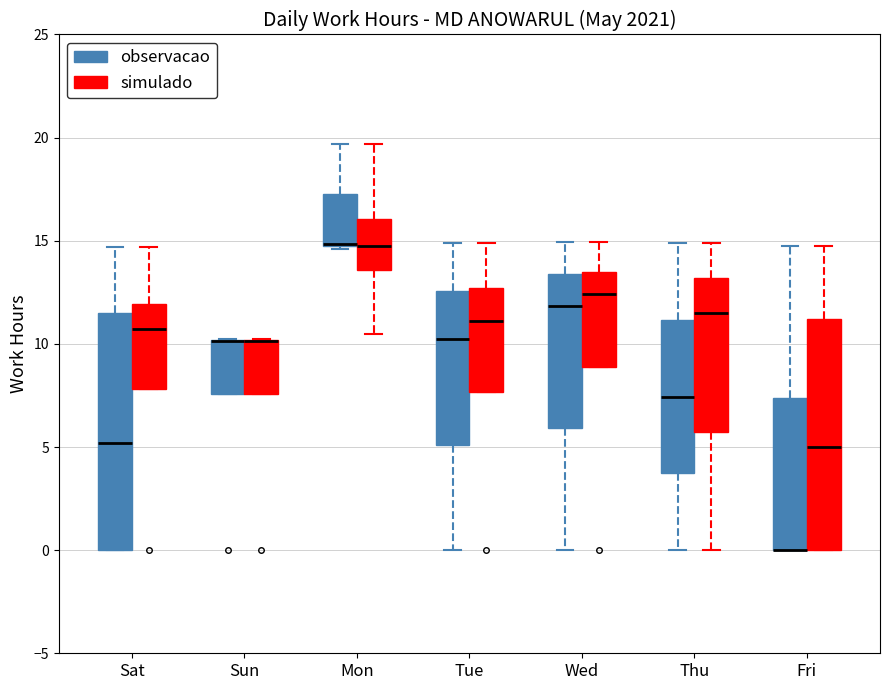

Reading left to right, read every box against the y-axis: the position of its median line, the range the box covers, and the ends of its whiskers. The values are not printed on the chart, so give them approximately, as read against the axis.

Sat (observacao): median 5.0, box 0.0 to 11.5, whiskers 0.0 to 14.5
Sat (simulado): median 10.5, box 8.0 to 12.0, whiskers 8.0 to 14.5
Sun (observacao): median 10.0 (drawn on the box's upper edge), box 7.5 to 10.0, whiskers 7.5 to 10.5
Sun (simulado): median 10.0 (drawn on the box's upper edge), box 7.5 to 10.0, whiskers 7.5 to 10.5
Mon (observacao): median 15.0 (drawn on the box's lower edge), box 14.5 to 17.5, whiskers 14.5 to 19.5
Mon (simulado): median 14.5, box 13.5 to 16.0, whiskers 10.5 to 19.5
Tue (observacao): median 10.0, box 5.0 to 12.5, whiskers 0.0 to 15.0
Tue (simulado): median 11.0, box 7.5 to 12.5, whiskers 7.5 to 15.0
Wed (observacao): median 12.0, box 6.0 to 13.5, whiskers 0.0 to 15.0
Wed (simulado): median 12.5, box 9.0 to 13.5, whiskers 9.0 to 15.0
Thu (observacao): median 7.5, box 3.5 to 11.0, whiskers 0.0 to 15.0
Thu (simulado): median 11.5, box 6.0 to 13.0, whiskers 0.0 to 15.0
Fri (observacao): median 0.0 (drawn on the box's lower edge), box 0.0 to 7.5, whiskers 0.0 to 15.0
Fri (simulado): median 5.0, box 0.0 to 11.0, whiskers 0.0 to 15.0